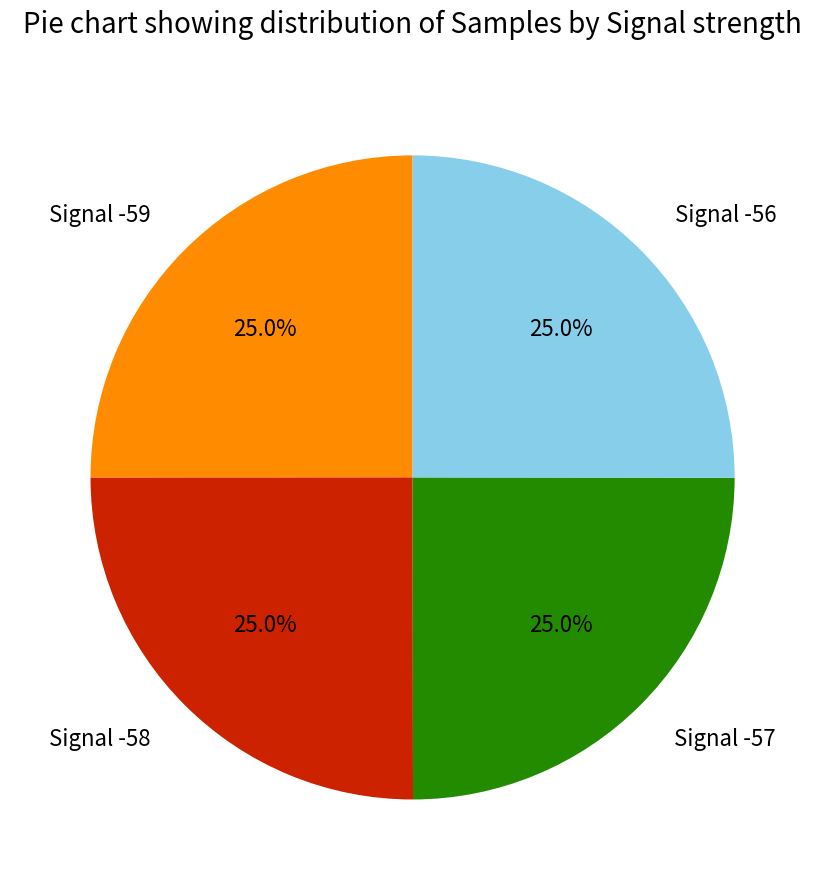

How many segments does this pie chart have?

4